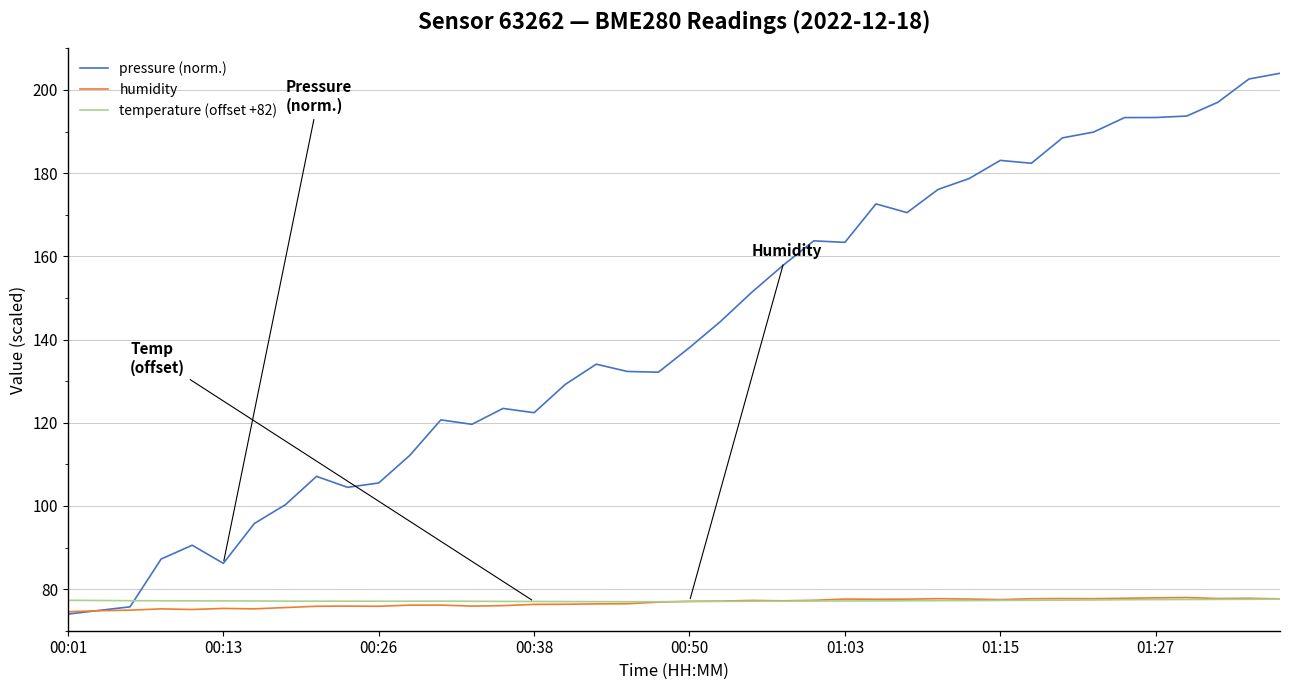

What is the minimum value for temperature (offset +82)?

77.0